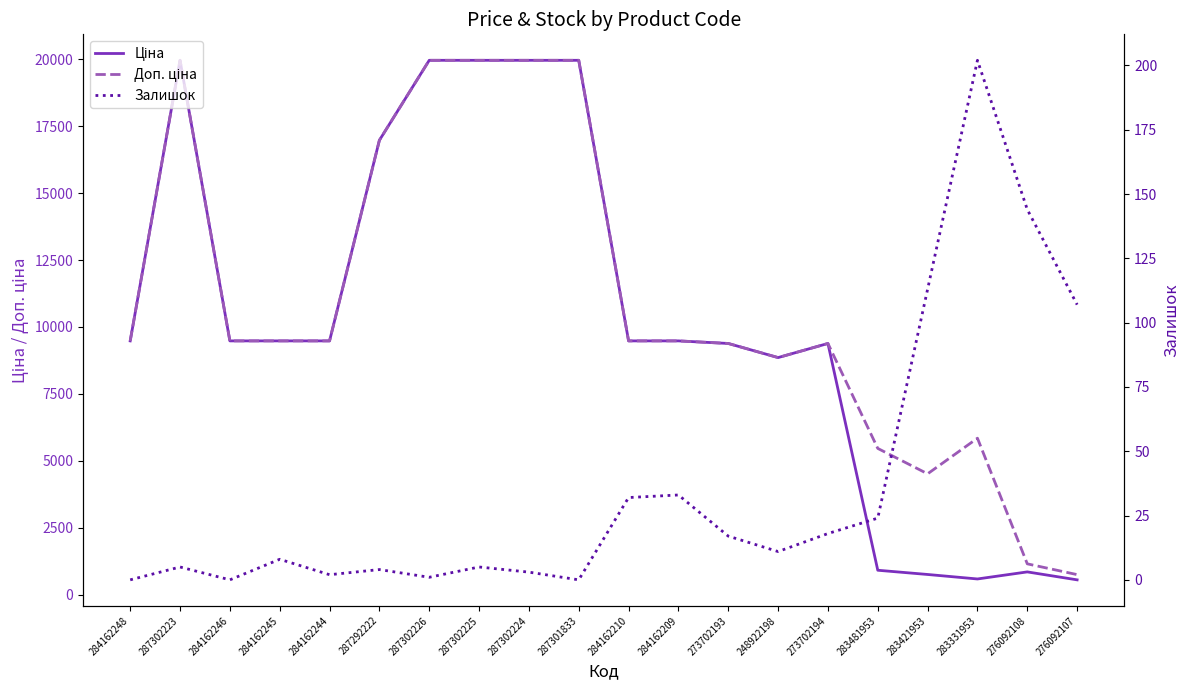

Reading left to right, extract all data points from this chart.

Ціна: 284162248=9480.1	287302223=19964.2	284162246=9480.1	284162245=9480.1	284162244=9480.1	287292222=16976.3	287302226=19964.2	287302225=19964.2	287302224=19964.2	287301833=19964.2	284162210=9480.1	284162209=9480.1	273702193=9384.0	248922198=8856.7	273702194=9384.0	283481953=910.4	283421953=752.2	283331953=584.4	276092108=848.4	276092107=551.5
Доп. ціна: 284162248=9480.1	287302223=19964.2	284162246=9480.1	284162245=9480.1	284162244=9480.1	287292222=16976.3	287302226=19964.2	287302225=19964.2	287302224=19964.2	287301833=19964.2	284162210=9480.1	284162209=9480.1	273702193=9384.0	248922198=8856.7	273702194=9384.0	283481953=5462.3	283421953=4513.3	283331953=5843.9	276092108=1149.7	276092107=747.0
Залишок: 284162248=0.0	287302223=5.0	284162246=0.0	284162245=8.0	284162244=2.0	287292222=4.0	287302226=1.0	287302225=5.0	287302224=3.0	287301833=0.0	284162210=32.0	284162209=33.0	273702193=17.0	248922198=11.0	273702194=18.0	283481953=24.0	283421953=113.0	283331953=202.0	276092108=144.0	276092107=107.0